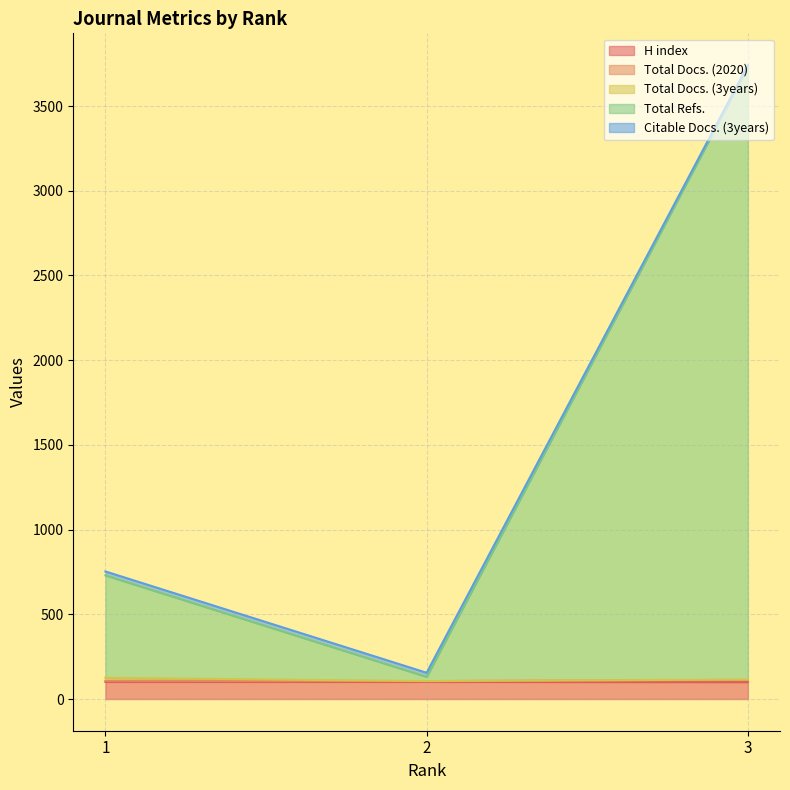

Does the chart have visible grid lines?

Yes